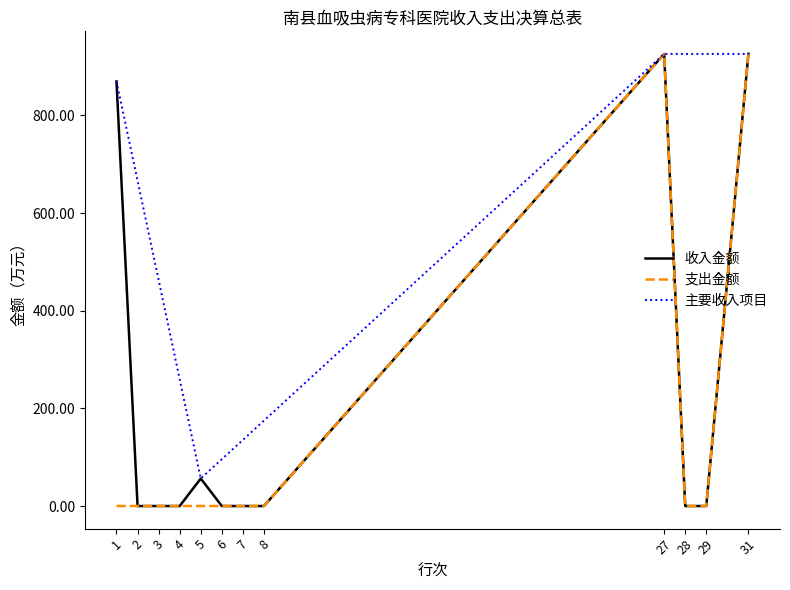

Does the chart display data point markers on the line(s)?

No